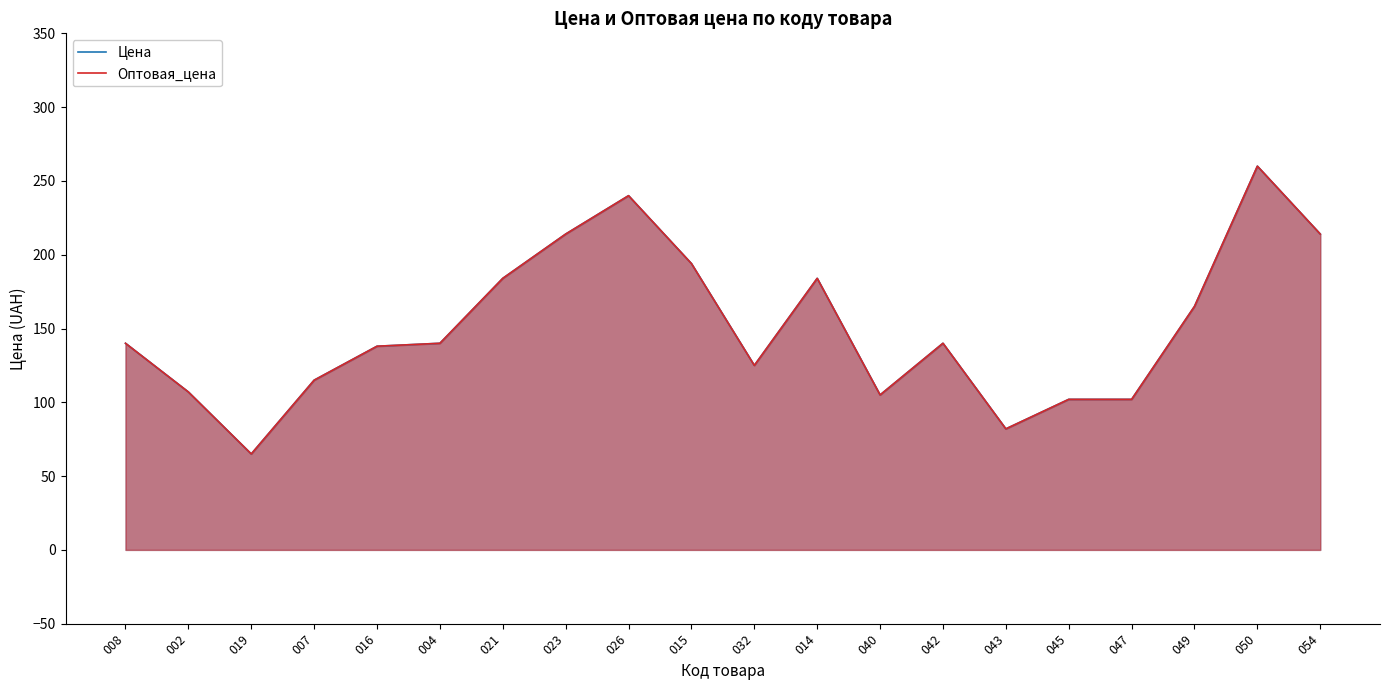

How many data points does each series have?

20